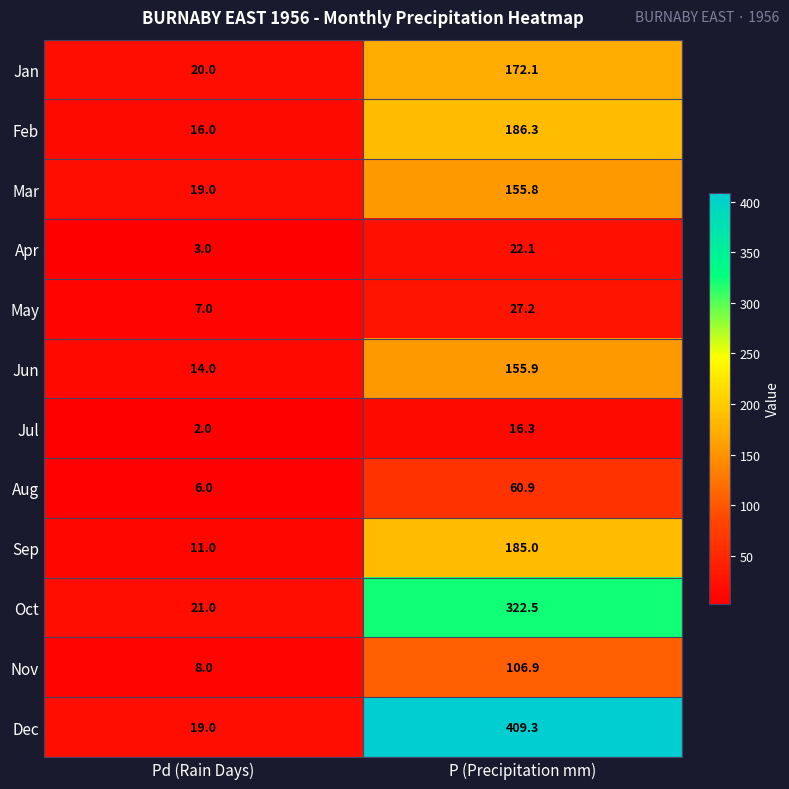

How many values in the Aug series exceed 60?

1